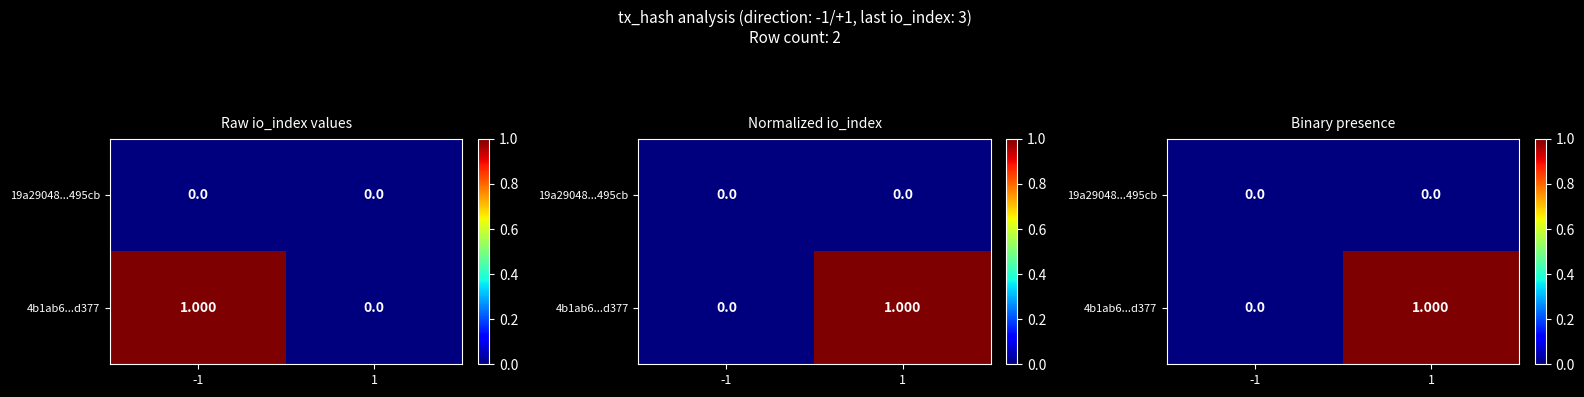

What is the spread (max minus min) of values at 1?

1